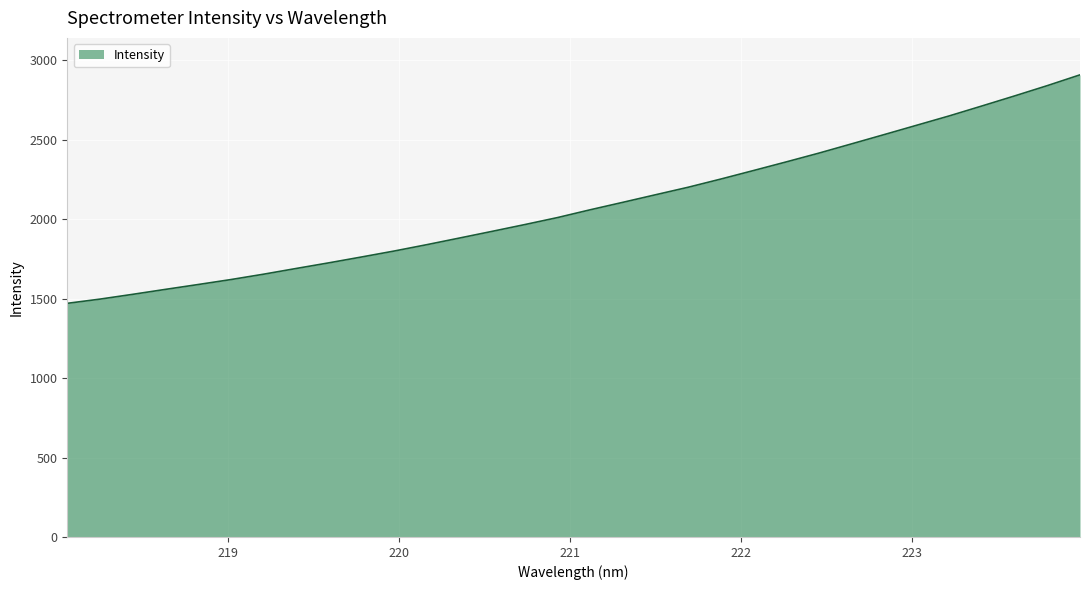

What is the smallest value displayed?

1471.0